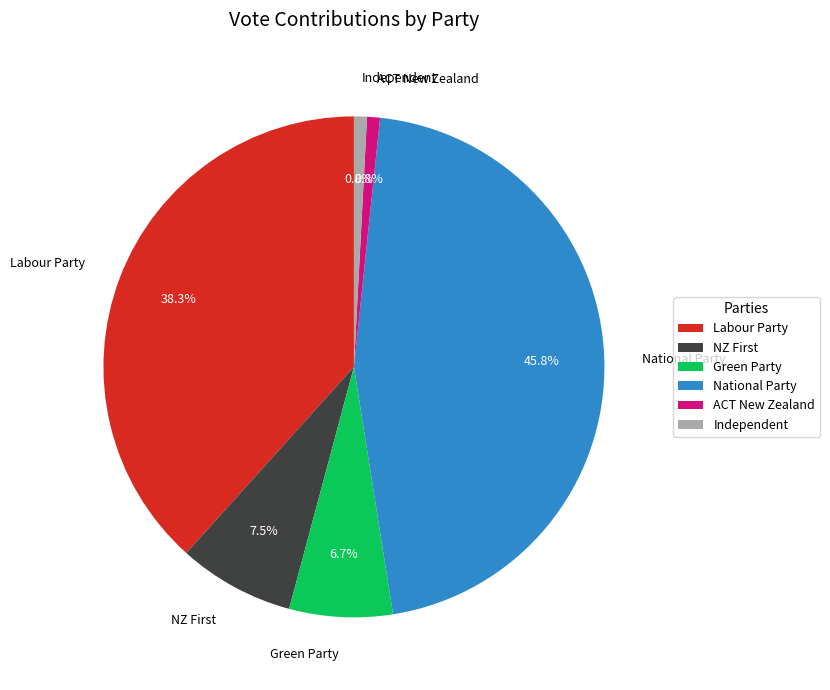

What is the largest slice in the pie chart?

National Party